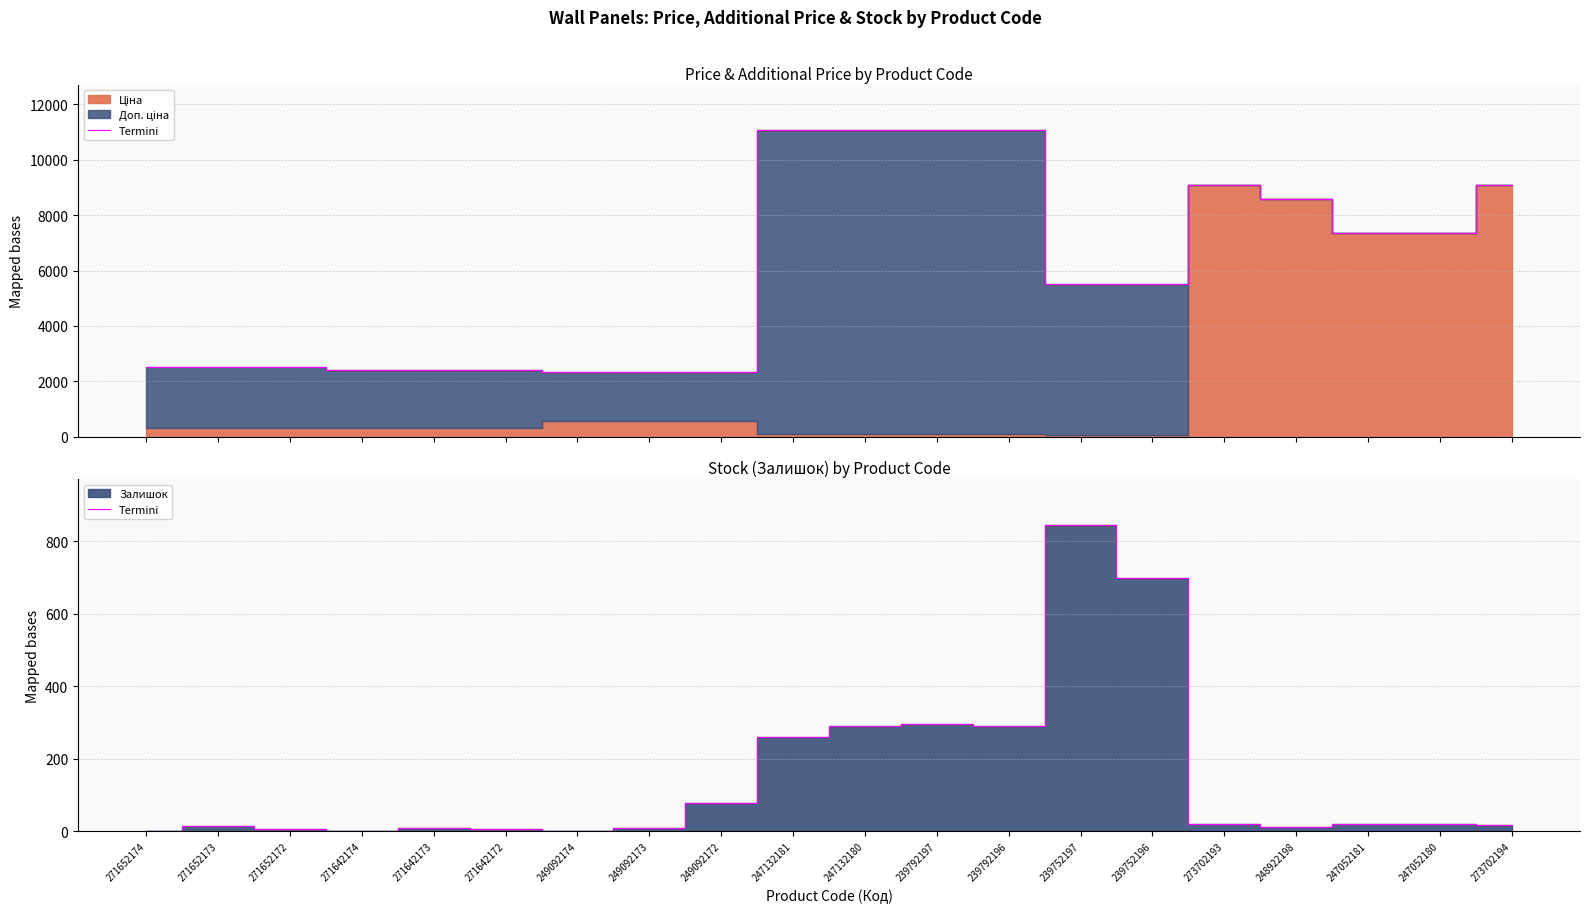

What is the sum of all values?

2889